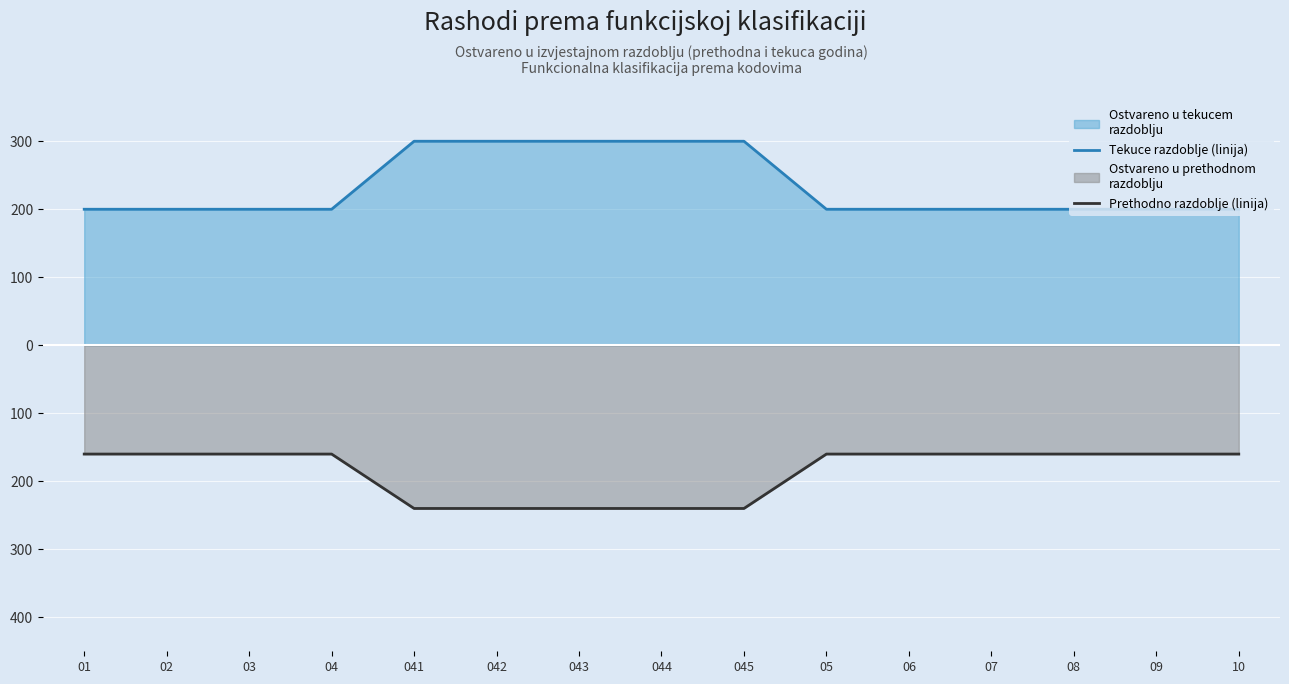

True or false: Prethodno razdoblje (linija) and Tekuce razdoblje (linija) intersect in this chart.

False